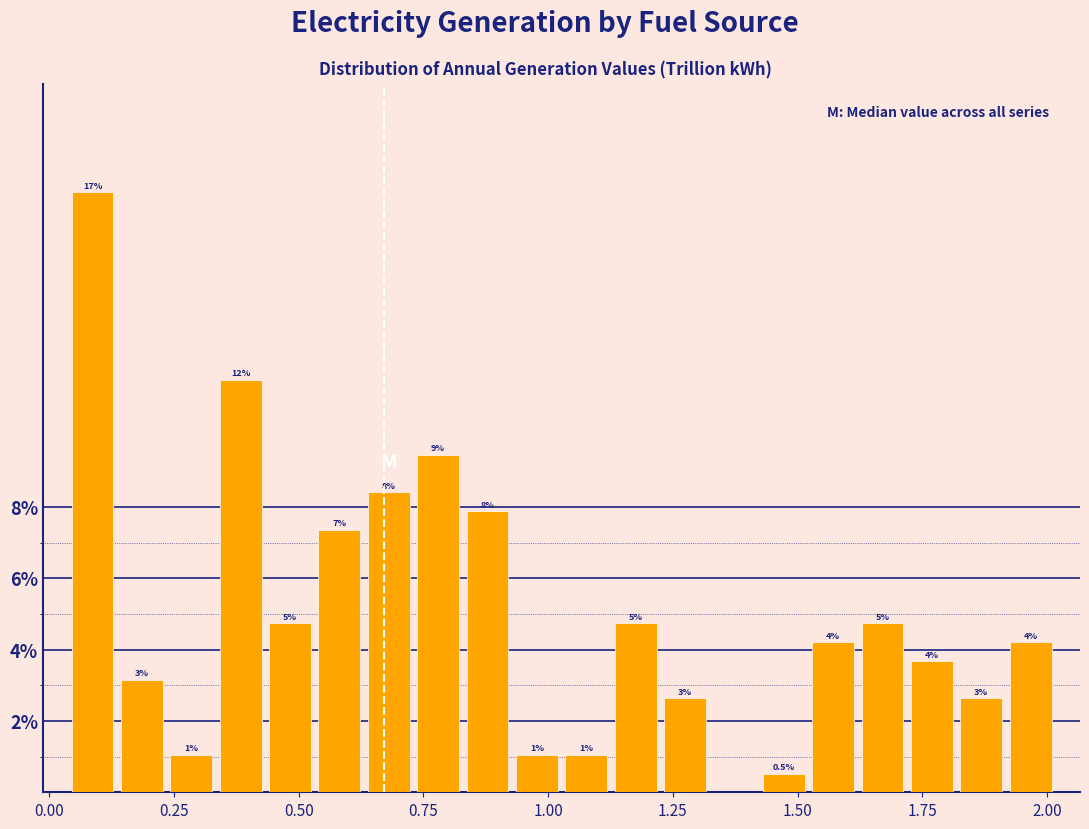

Read against the x-axis, roughly where is the centre of the tallest bar?

0.10